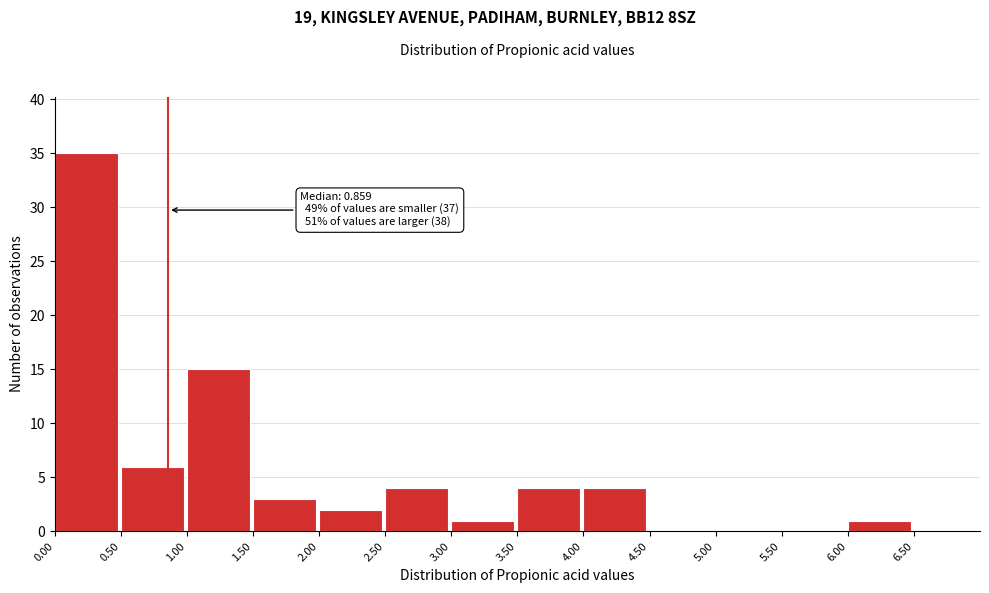

Over which range of the x-axis is the bar tallest?

0.0 to 0.5